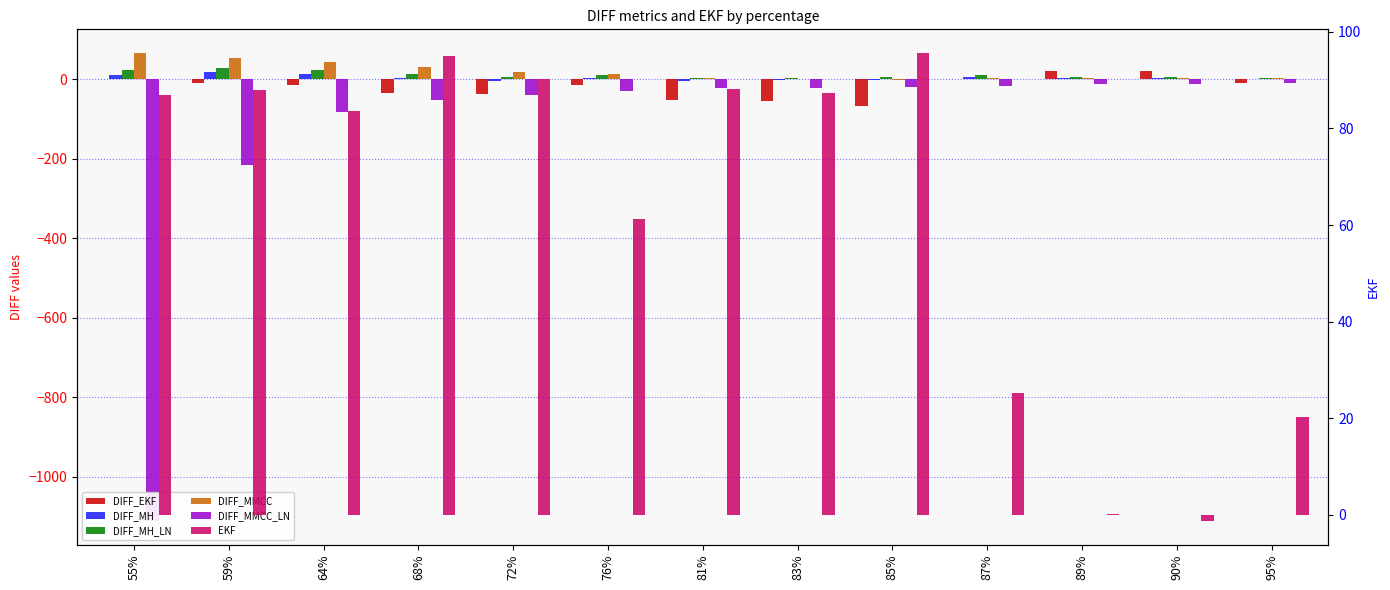

What position from the left is 72%?

5